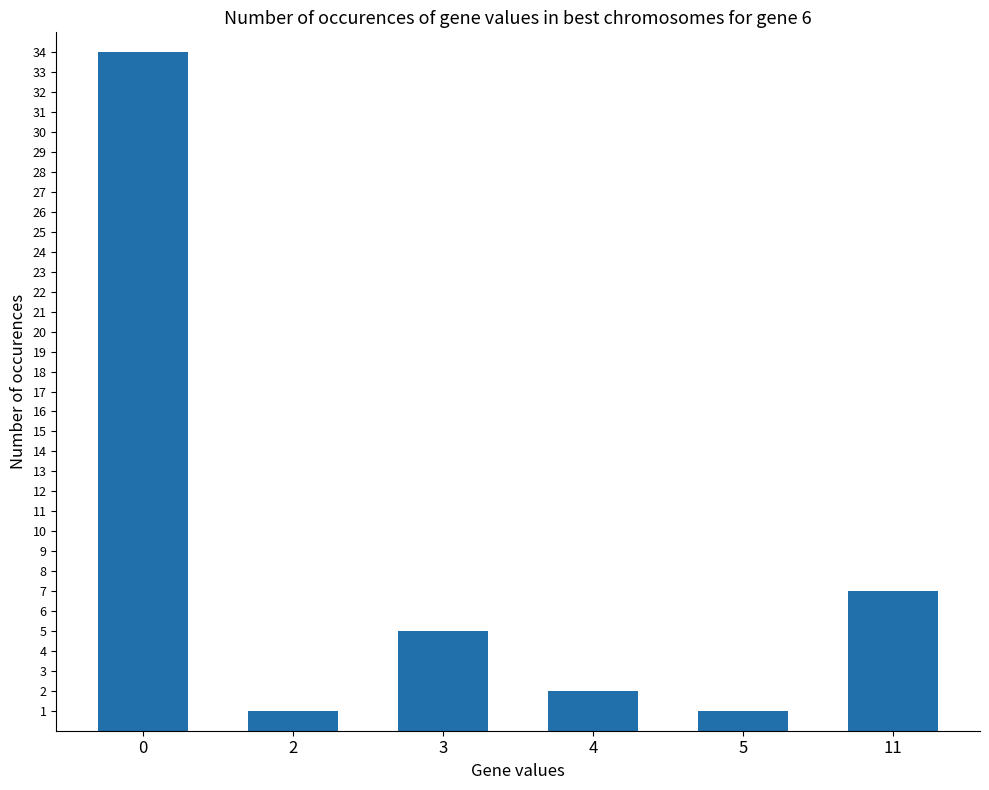

How many distinct data groups are displayed?

1